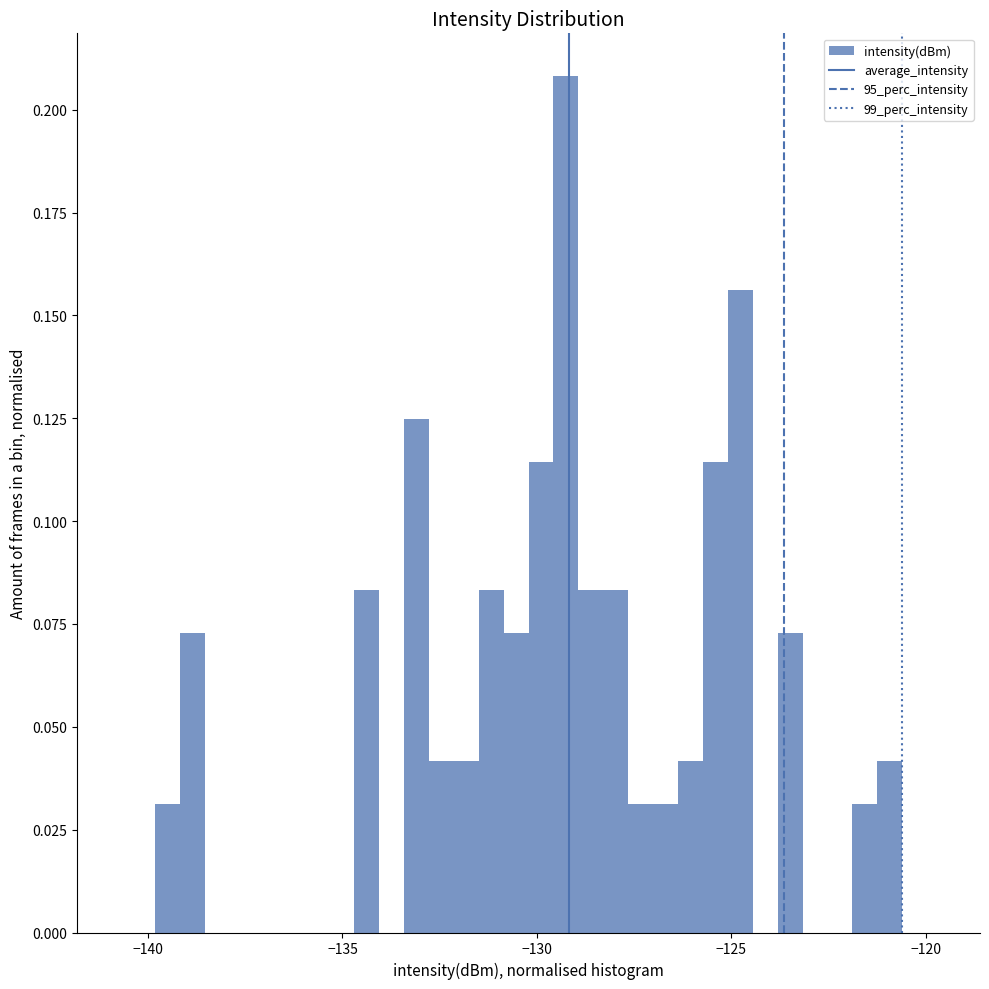

Read against the x-axis, roughly where is the centre of the tallest bar?

-129.5